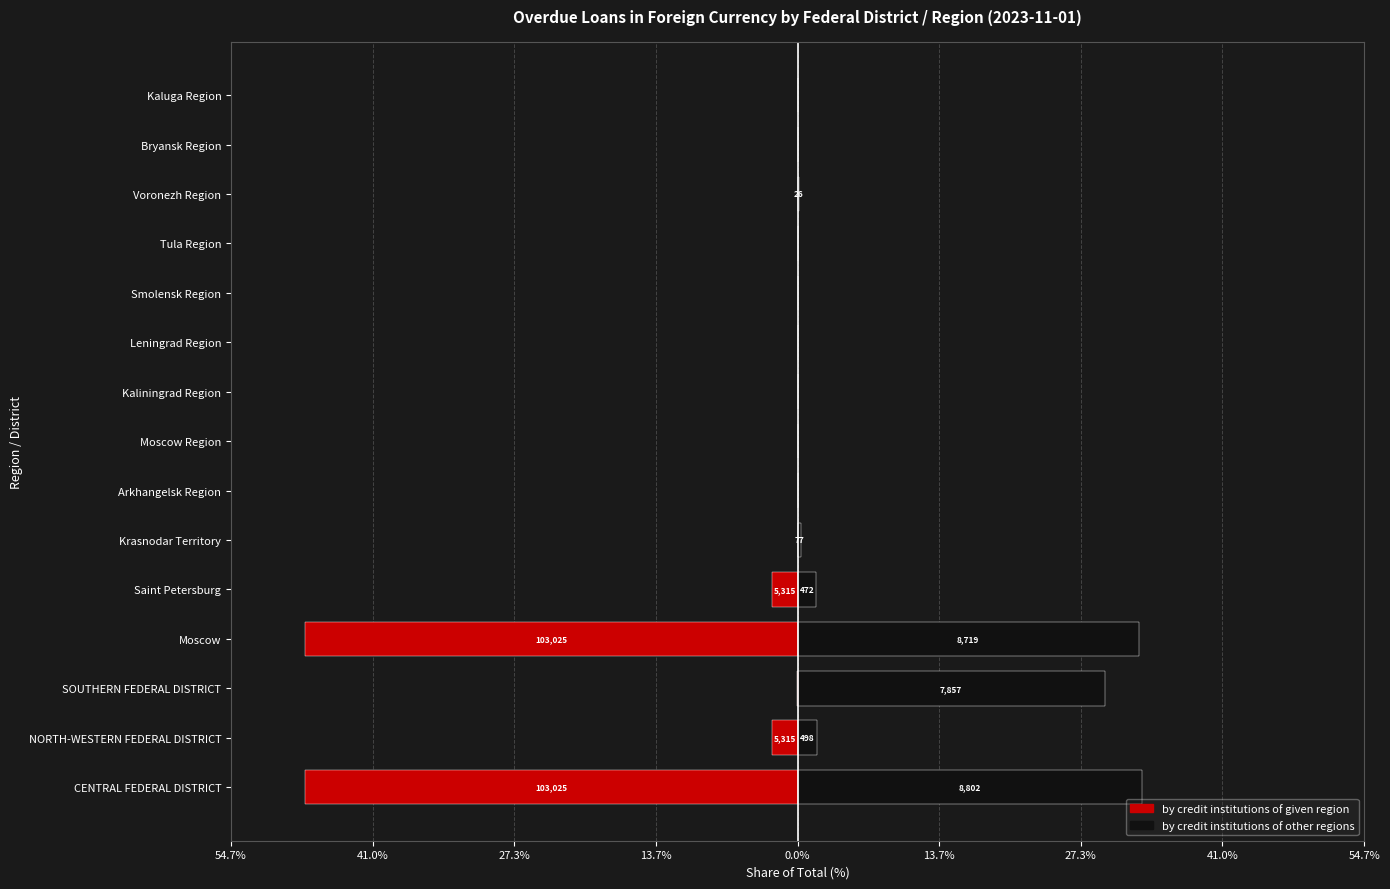

What is the difference between the highest and lowest values at SOUTHERN FEDERAL DISTRICT?

29.7